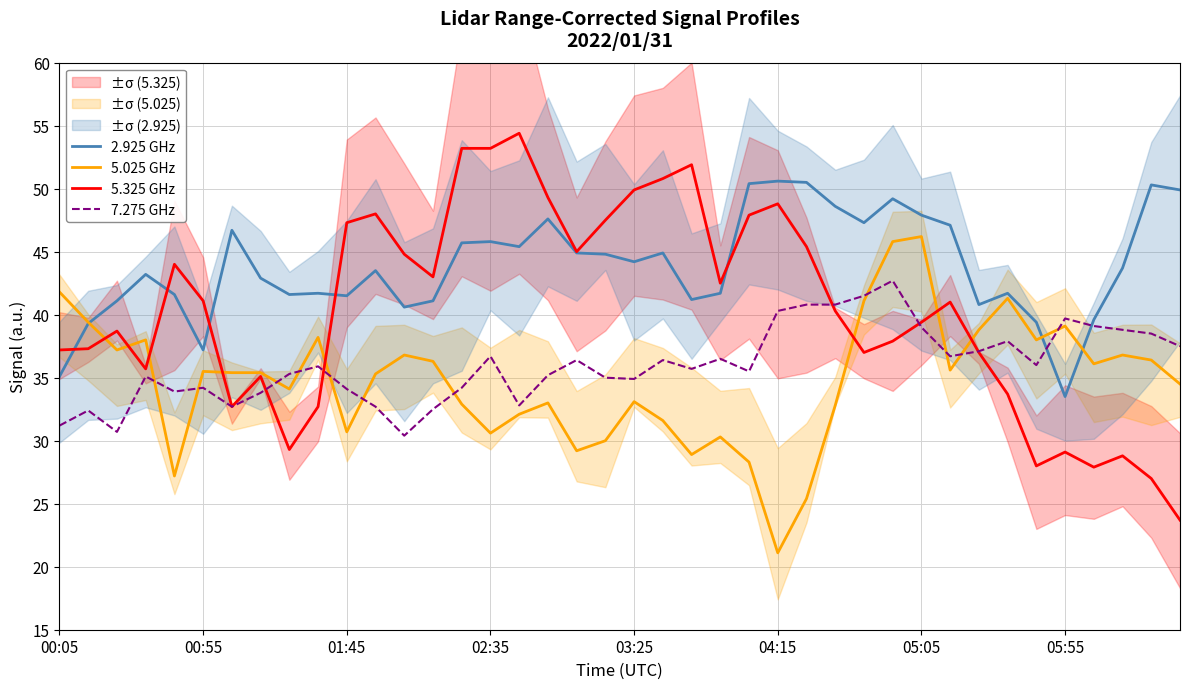

What is the lowest value of the 2.925 GHz series?

33.5